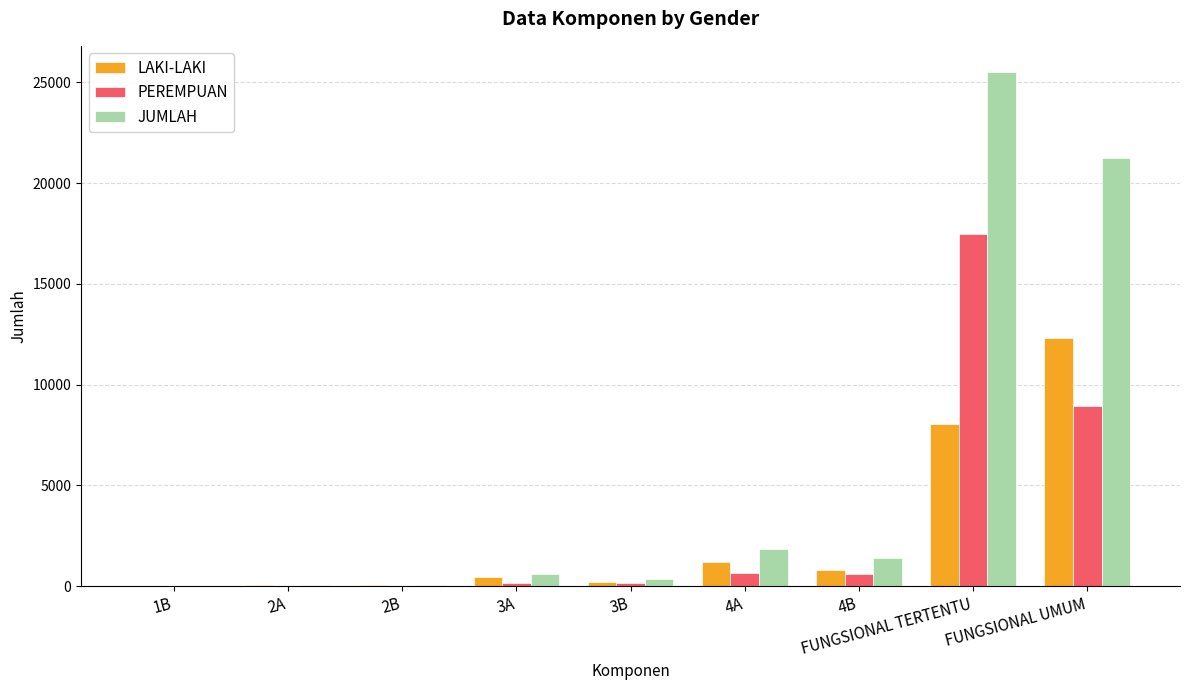

What is the maximum value for PEREMPUAN?

17487